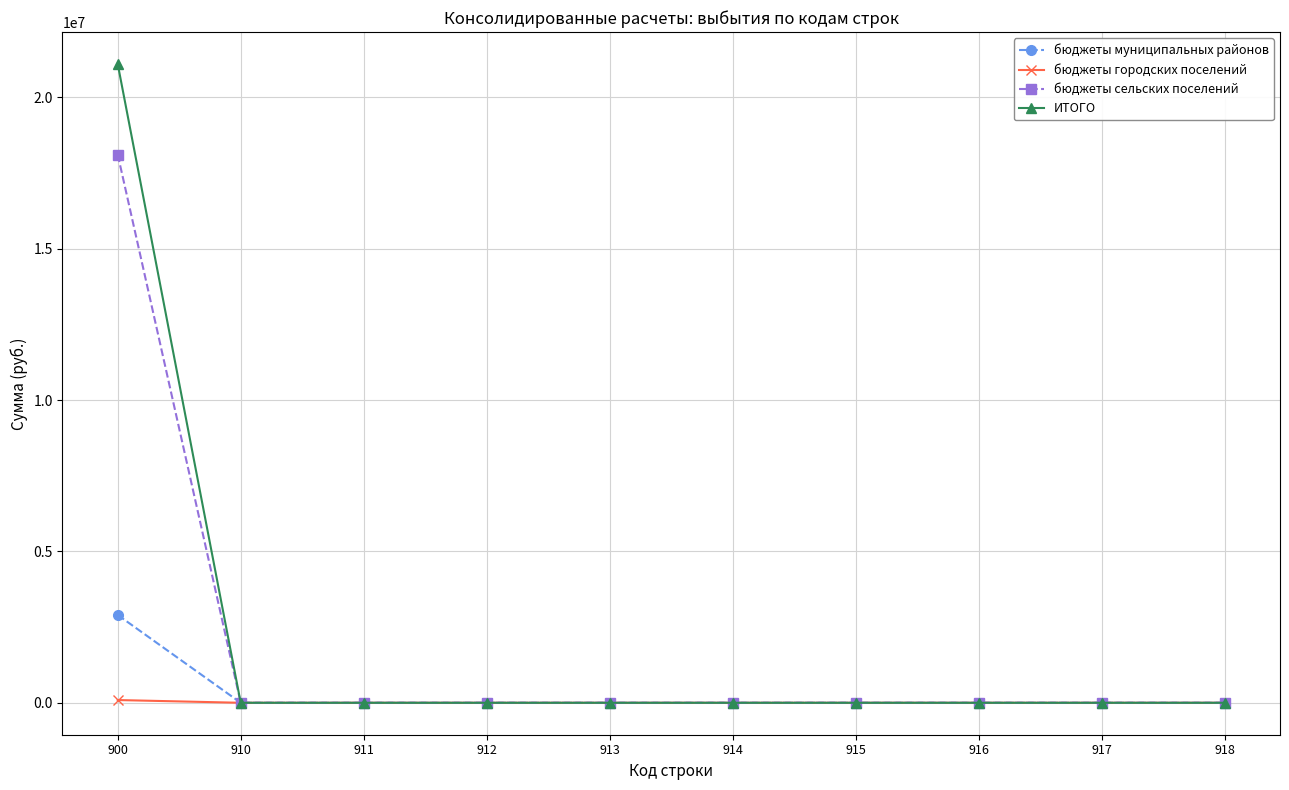

What is the maximum value for бюджеты муниципальных районов?

2900000.0